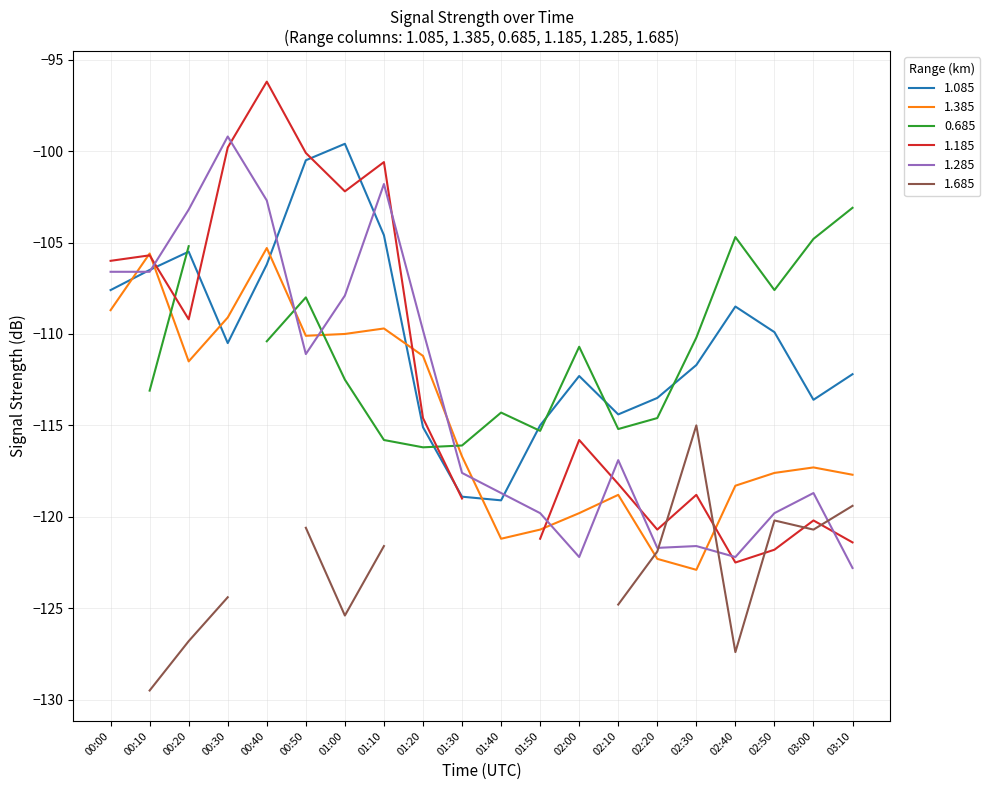

Where is the first local minimum for 1.085?

00:30